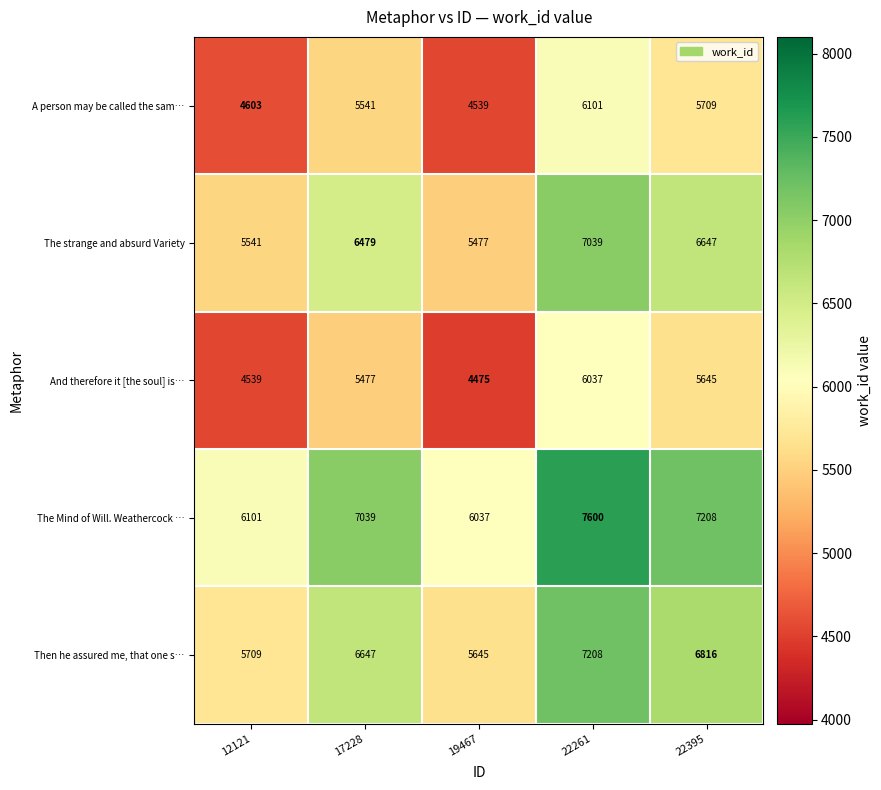

The value of Then he assured me, that one s… at 22261 is 7208. True or false?

True